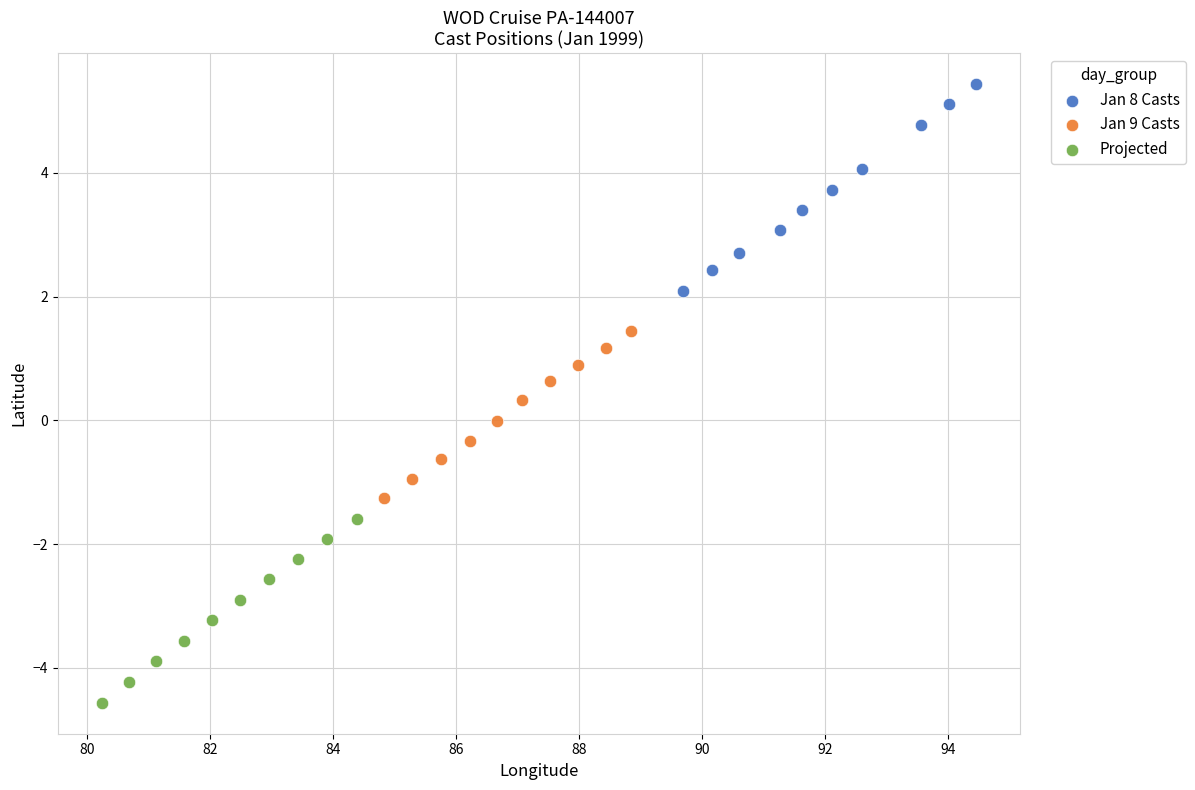

Which series contains the lowest Y value?

Projected